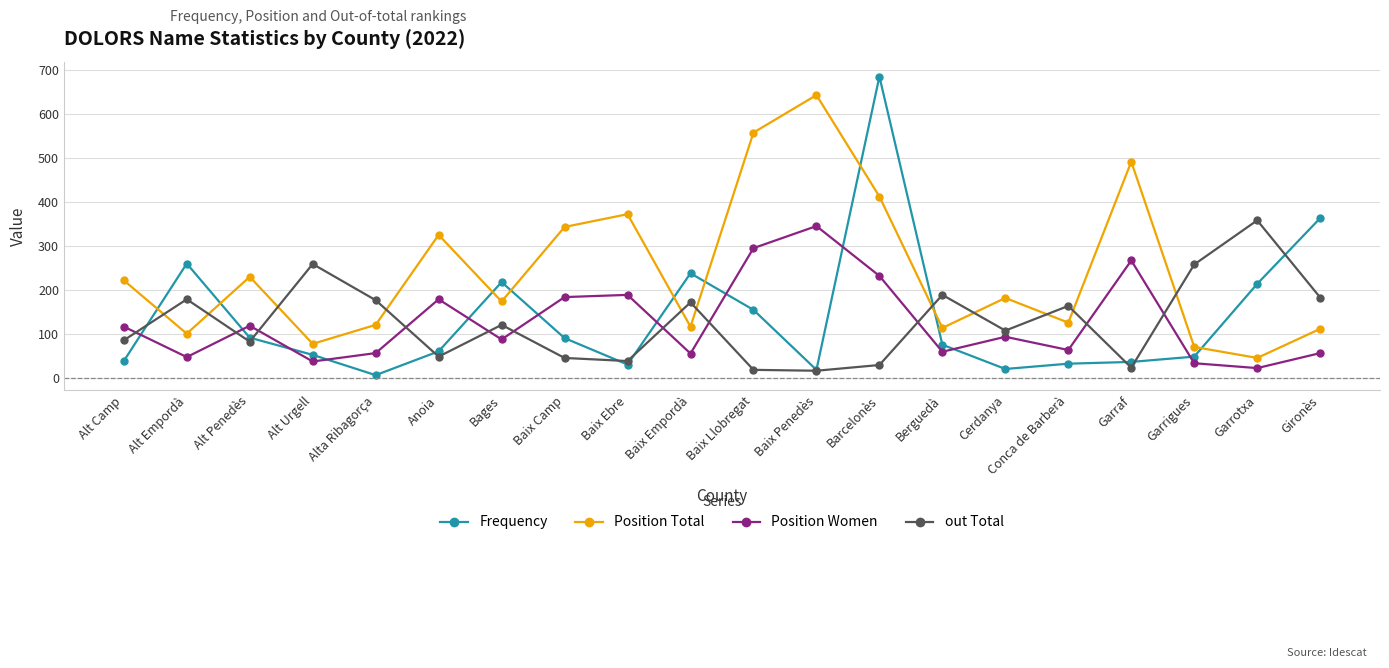

What are all the series names shown in the legend?

Frequency, Position Total, Position Women, out Total